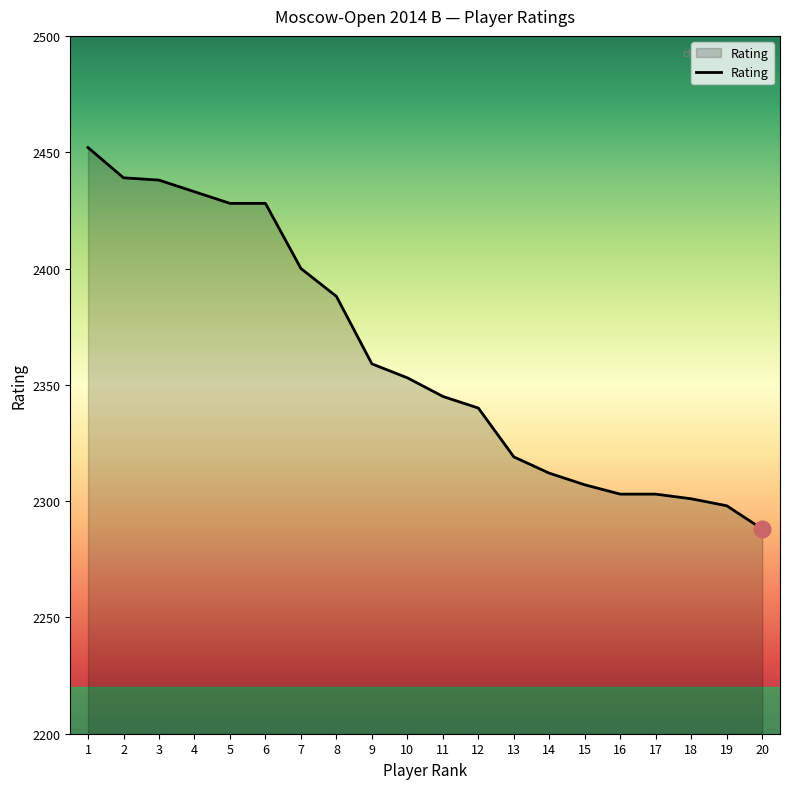

What is the average value?

2362